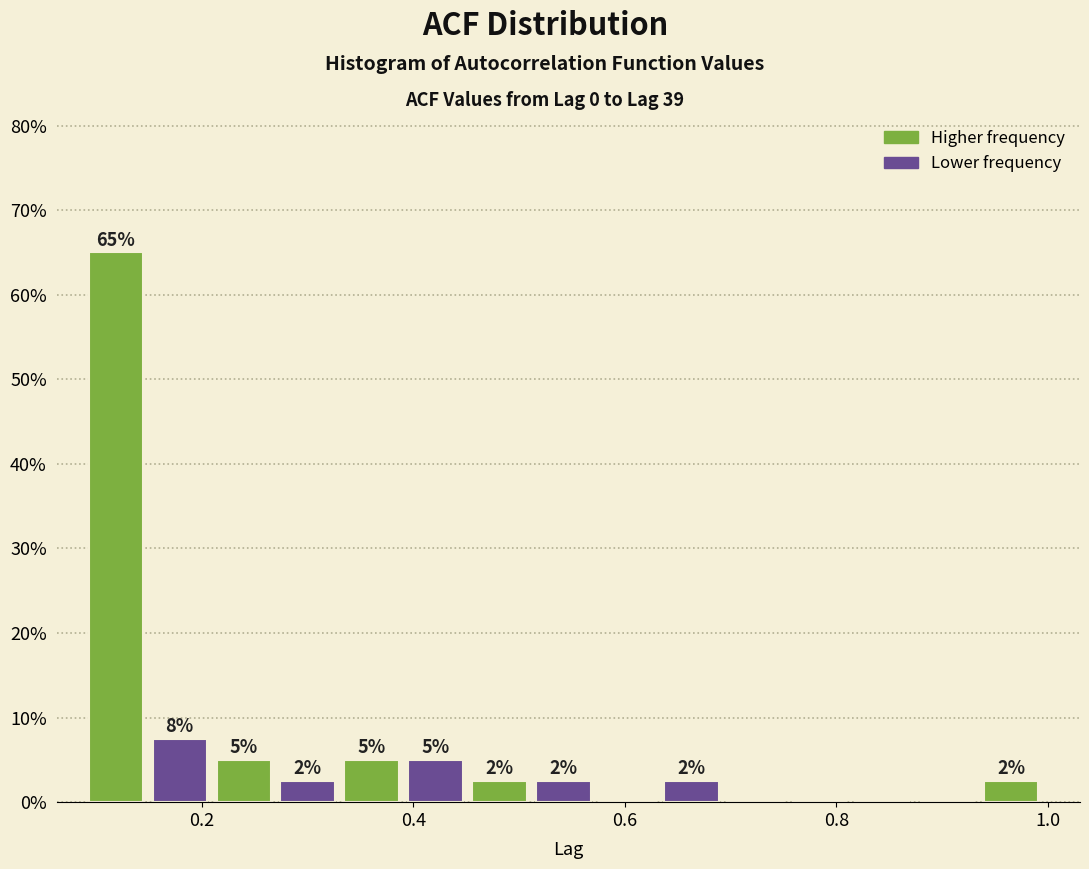

Around what value on the x-axis is the tallest bar? Give the approximate position of its centre, as read against the axis.

0.12